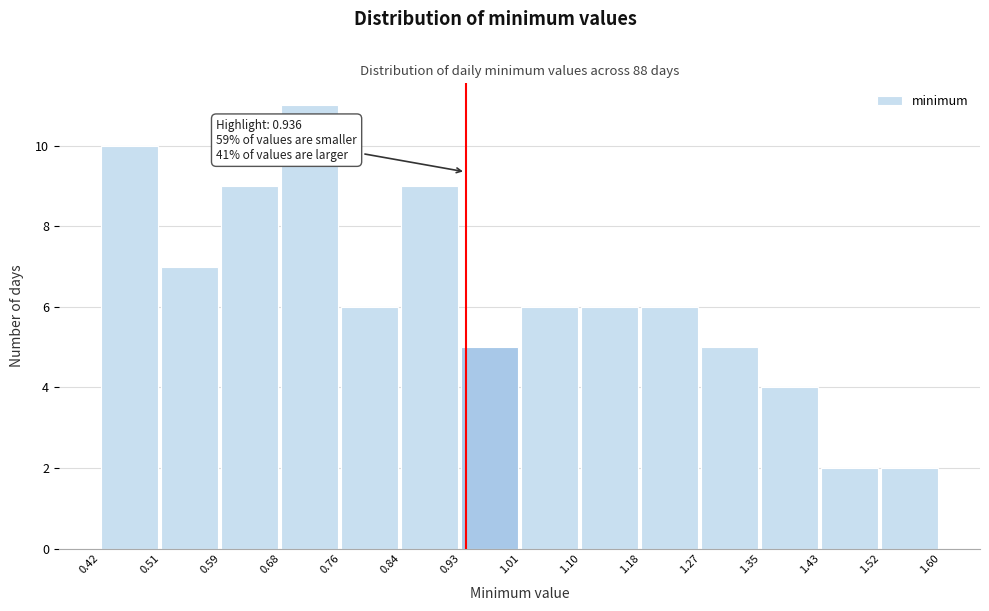

Over which range of the x-axis is the bar tallest?

0.68 to 0.76